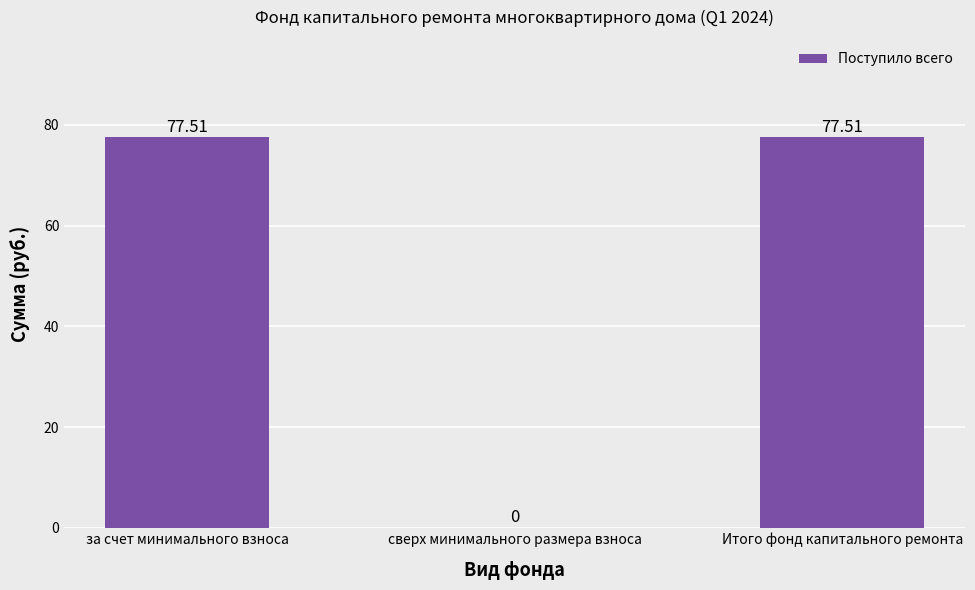

Are the bars horizontal?

No